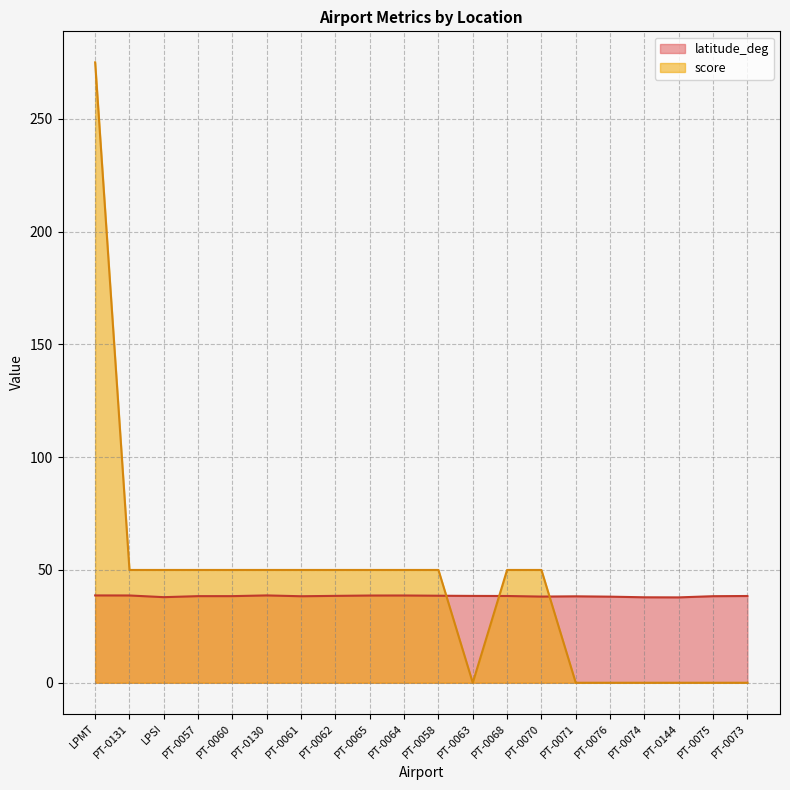

List the series in order of their peak value, highest first.

score, latitude_deg